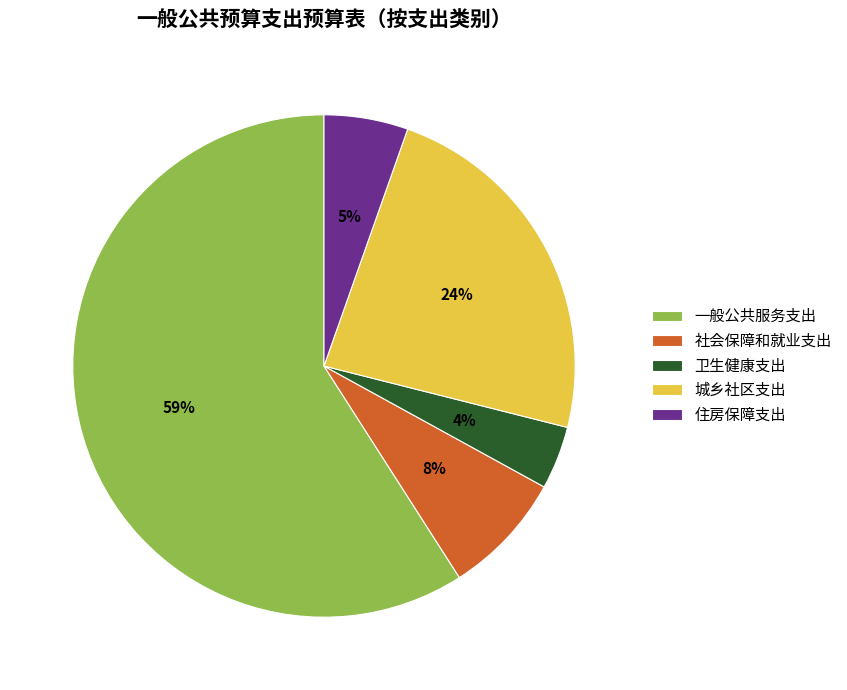

Which slice is the smallest?

卫生健康支出